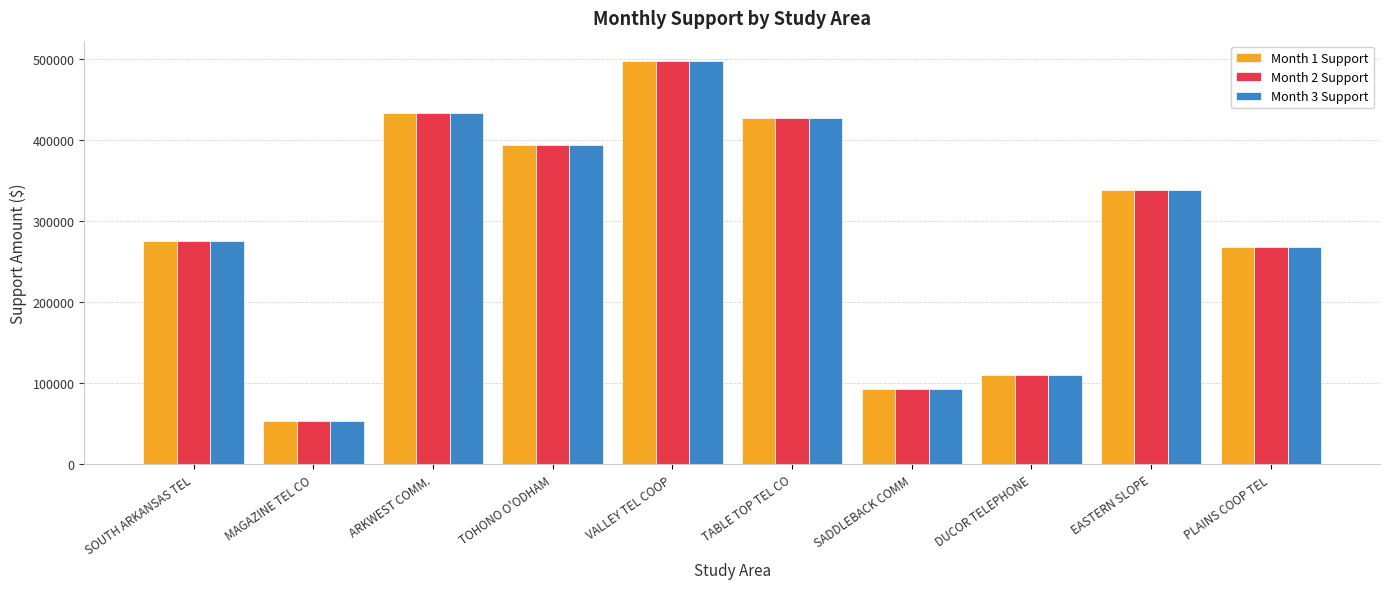

True or false: Month 3 Support has a value of 267874.2 at PLAINS COOP TEL.

True